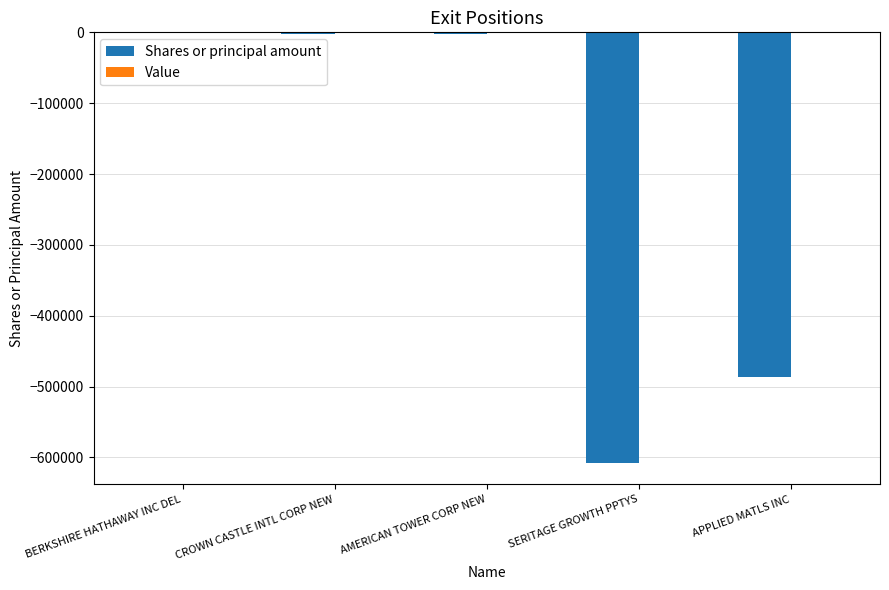

At which label is the value closest to -303778?

APPLIED MATLS INC